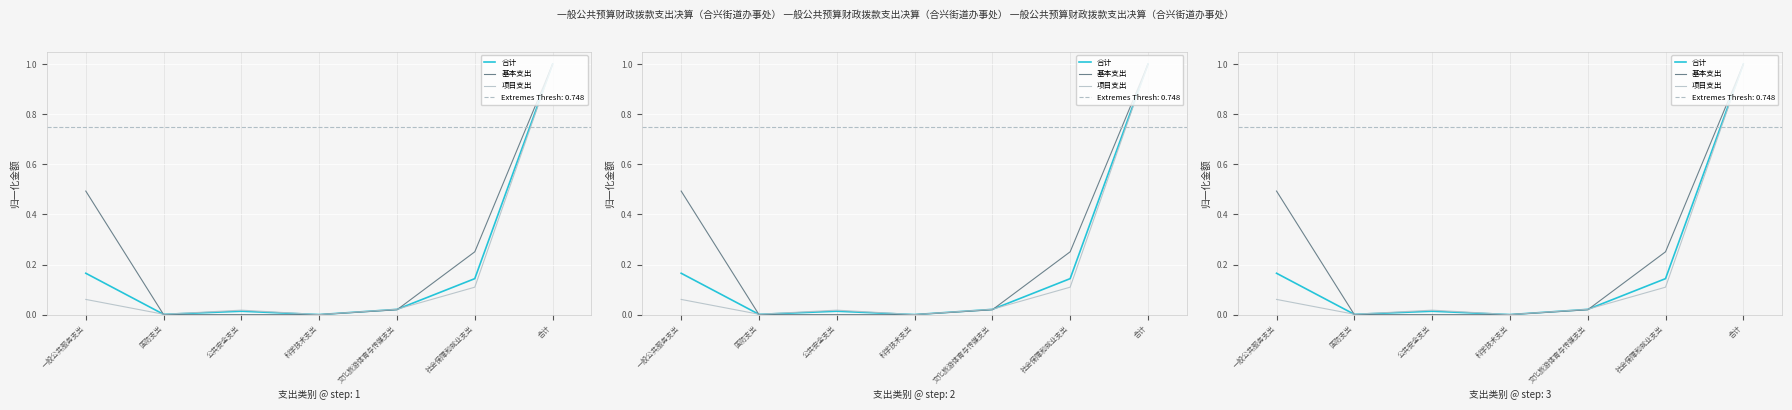

Rank the categories by 项目支出 value from highest to lowest.

合计, 社会保障和就业支出, 一般公共服务支出, 文化旅游体育与传媒支出, 公共安全支出, 国防支出, 科学技术支出